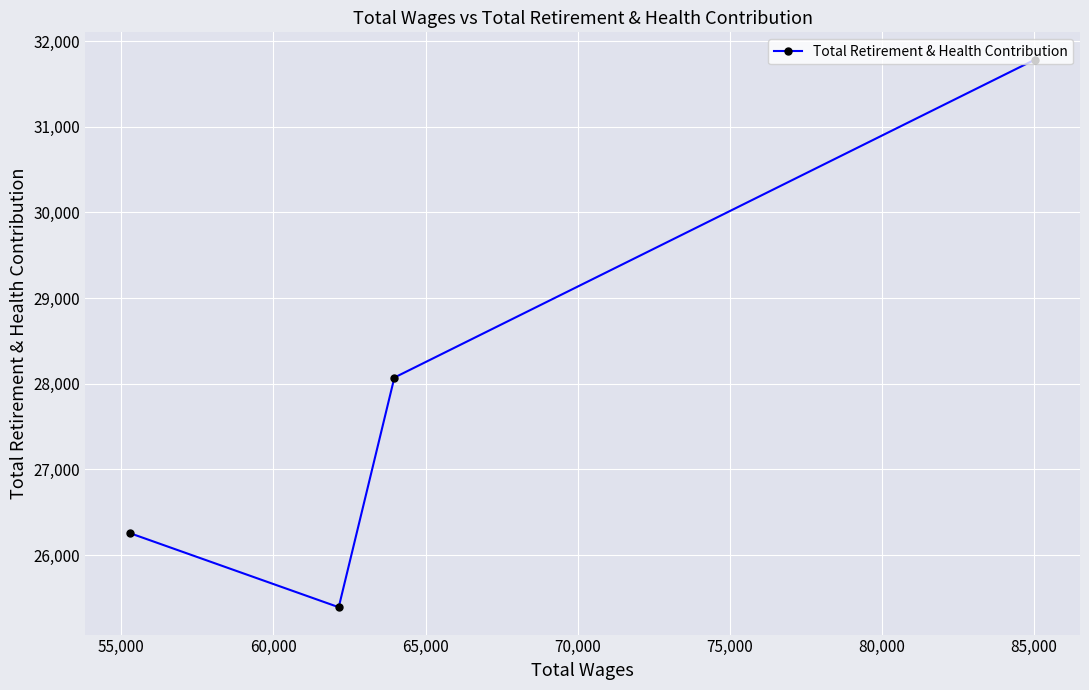

How many series are shown in this chart?

1